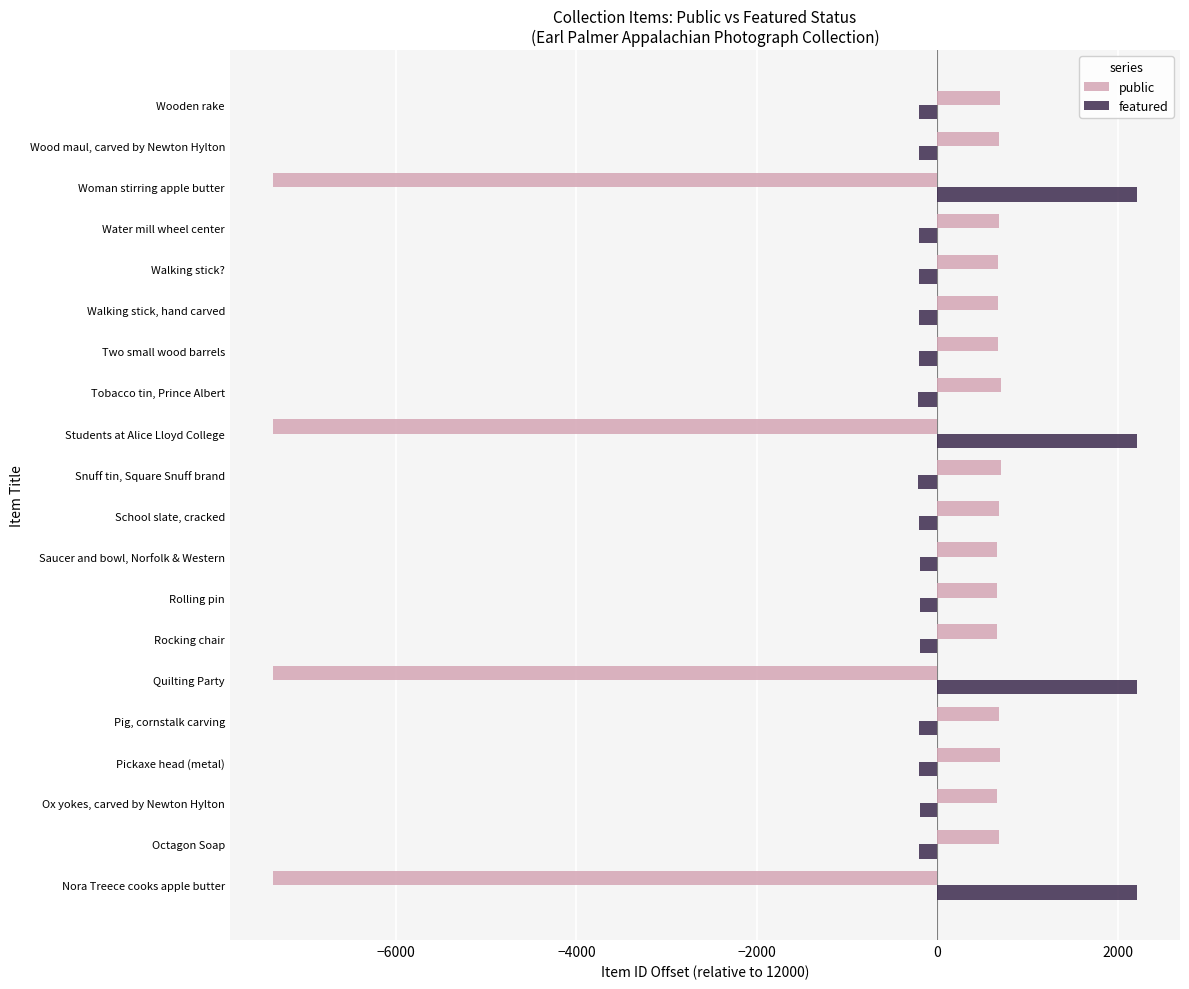

List the labels in order of featured value, smallest first.

Tobacco tin, Prince Albert, Snuff tin, Square Snuff brand, Pickaxe head (metal), Wooden rake, School slate, cracked, Wood maul, carved by Newton Hylton, Octagon Soap, Pig, cornstalk carving, Water mill wheel center, Walking stick, hand carved, Walking stick?, Two small wood barrels, Ox yokes, carved by Newton Hylton, Rocking chair, Saucer and bowl, Norfolk & Western, Rolling pin, Quilting Party, Nora Treece cooks apple butter, Woman stirring apple butter, Students at Alice Lloyd College